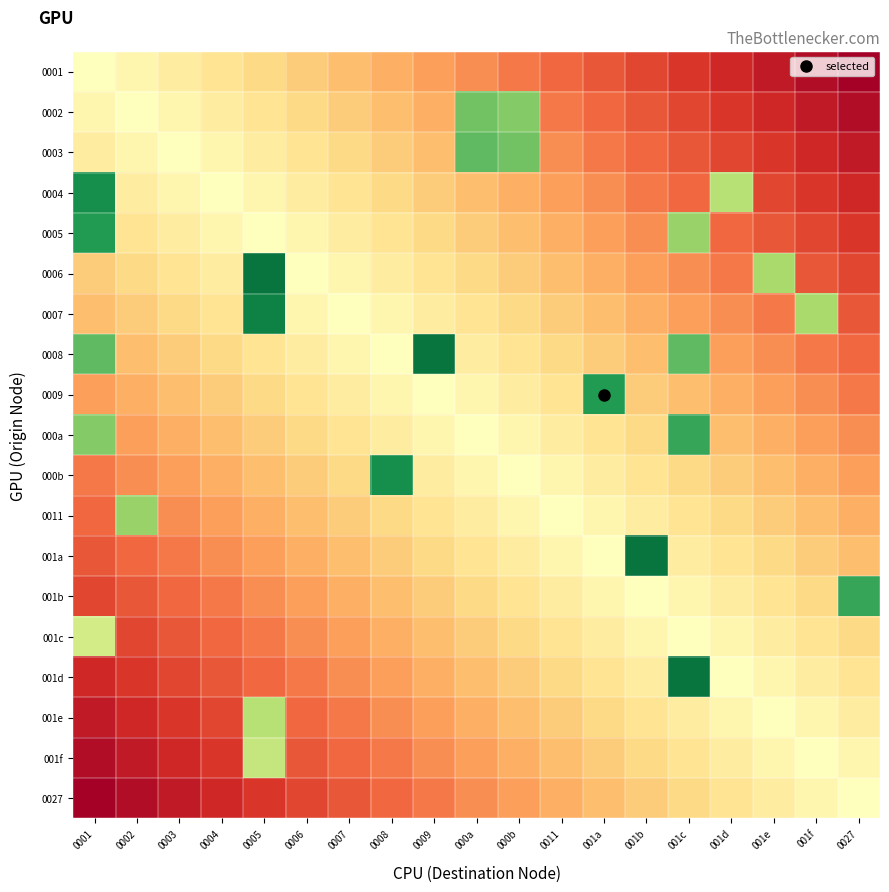

How many distinct data groups are displayed?

19